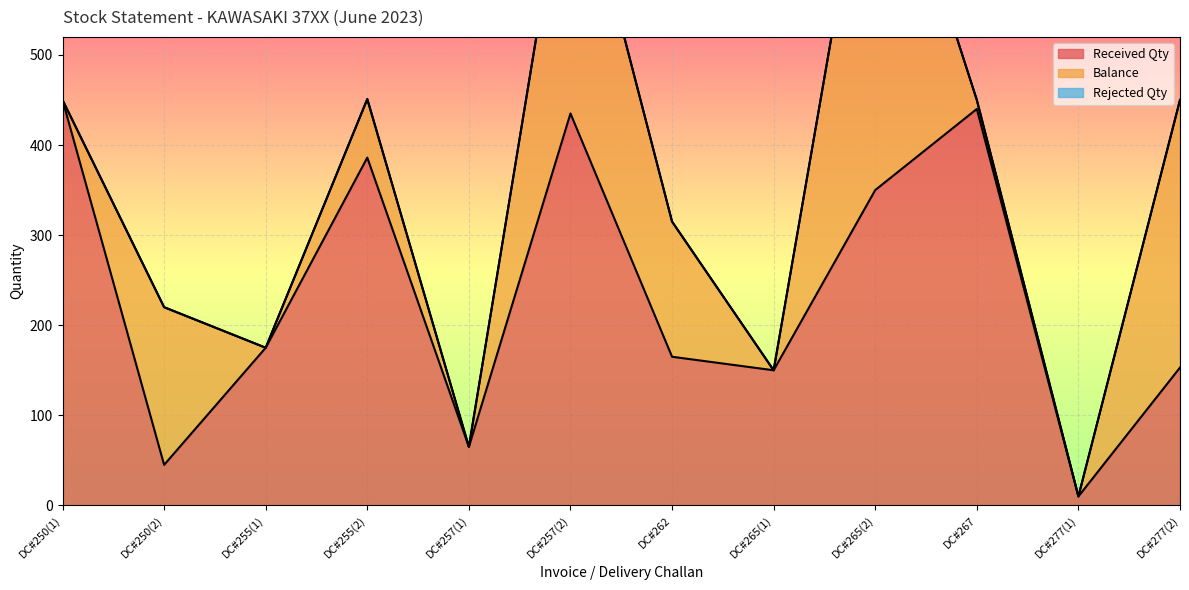

Rank the categories by Rejected Qty value from highest to lowest.

DC#250(1), DC#250(2), DC#255(1), DC#255(2), DC#257(1), DC#257(2), DC#262, DC#265(1), DC#265(2), DC#267, DC#277(1), DC#277(2)